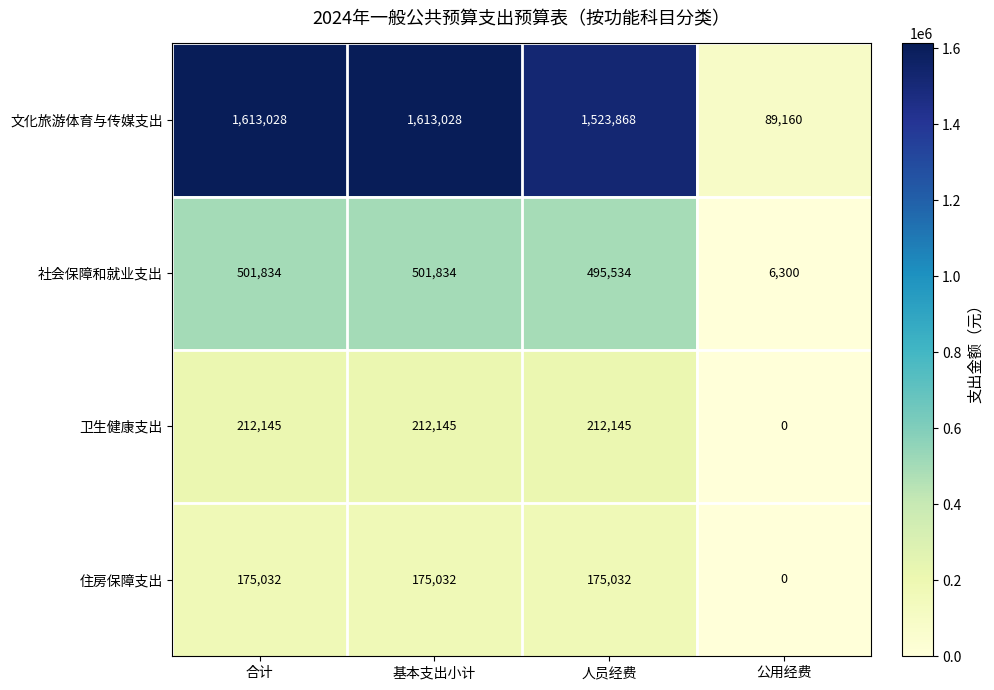

The value of 文化旅游体育与传媒支出 at 人员经费 is 2207171. True or false?

False